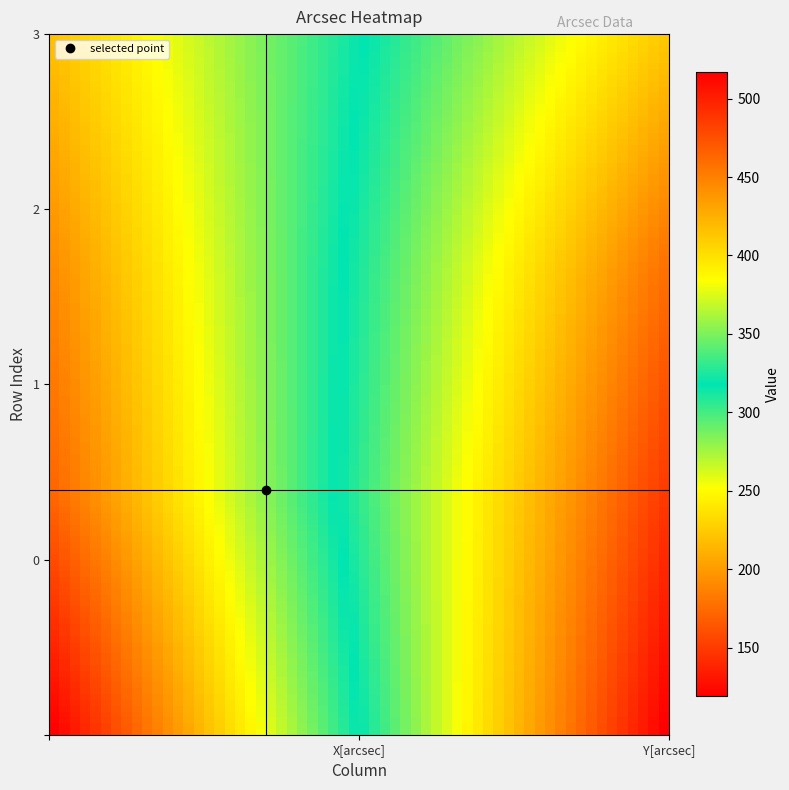

What is the total value across all series at Y[arcsec]?

1872.8